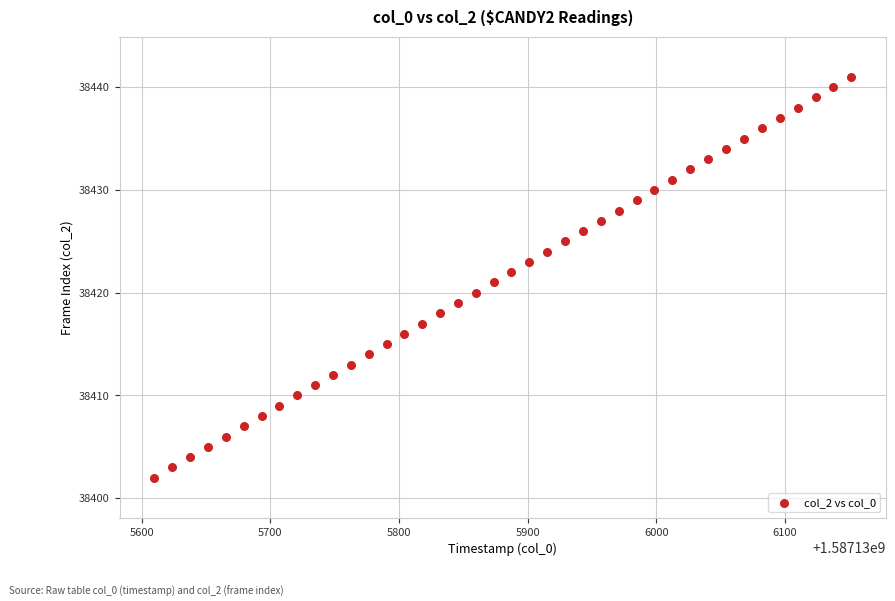

What is the range of Y values (max minus min)?

39